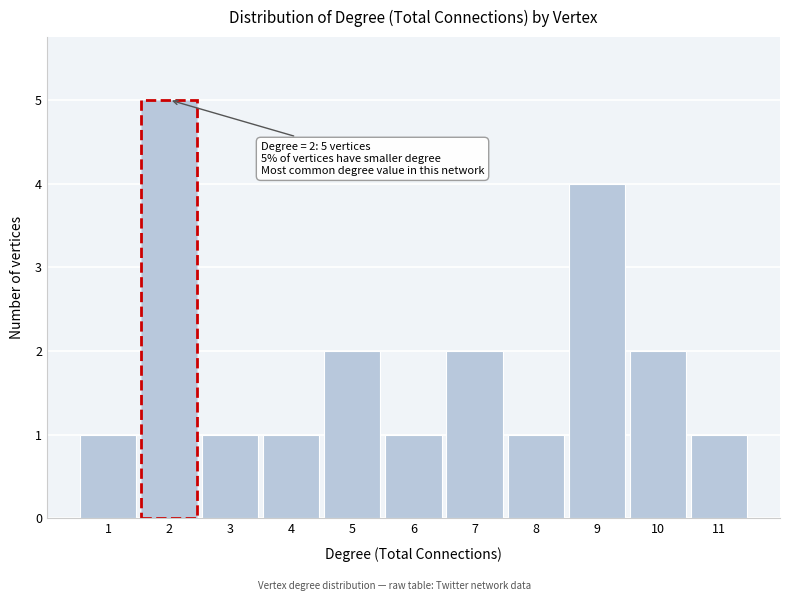

Reading right to left, extract all data points from this chart.

11=1	10=2	9=4	8=1	7=2	6=1	5=2	4=1	3=1	2=5	1=1